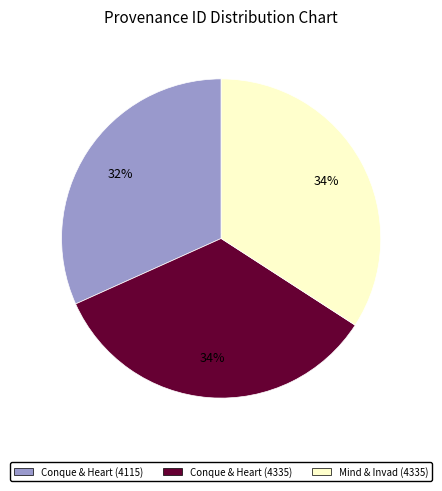

To the nearest percent, what is the difference between the largest and smallest slice percentages?

2%